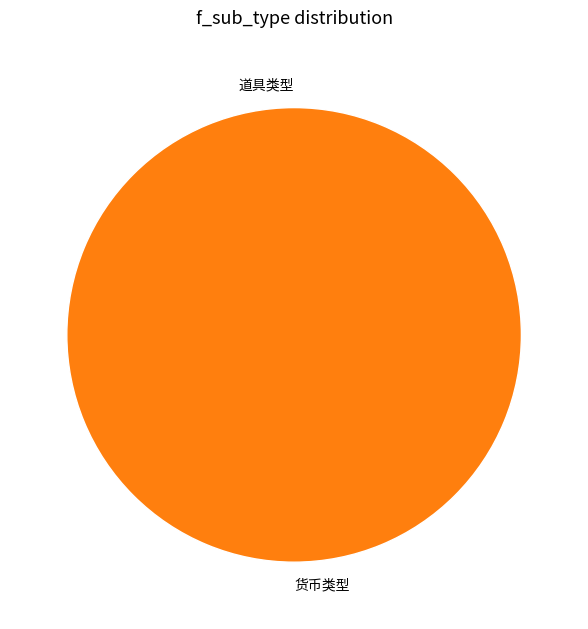

Rank the categories by value from lowest to highest.

道具类型, 货币类型